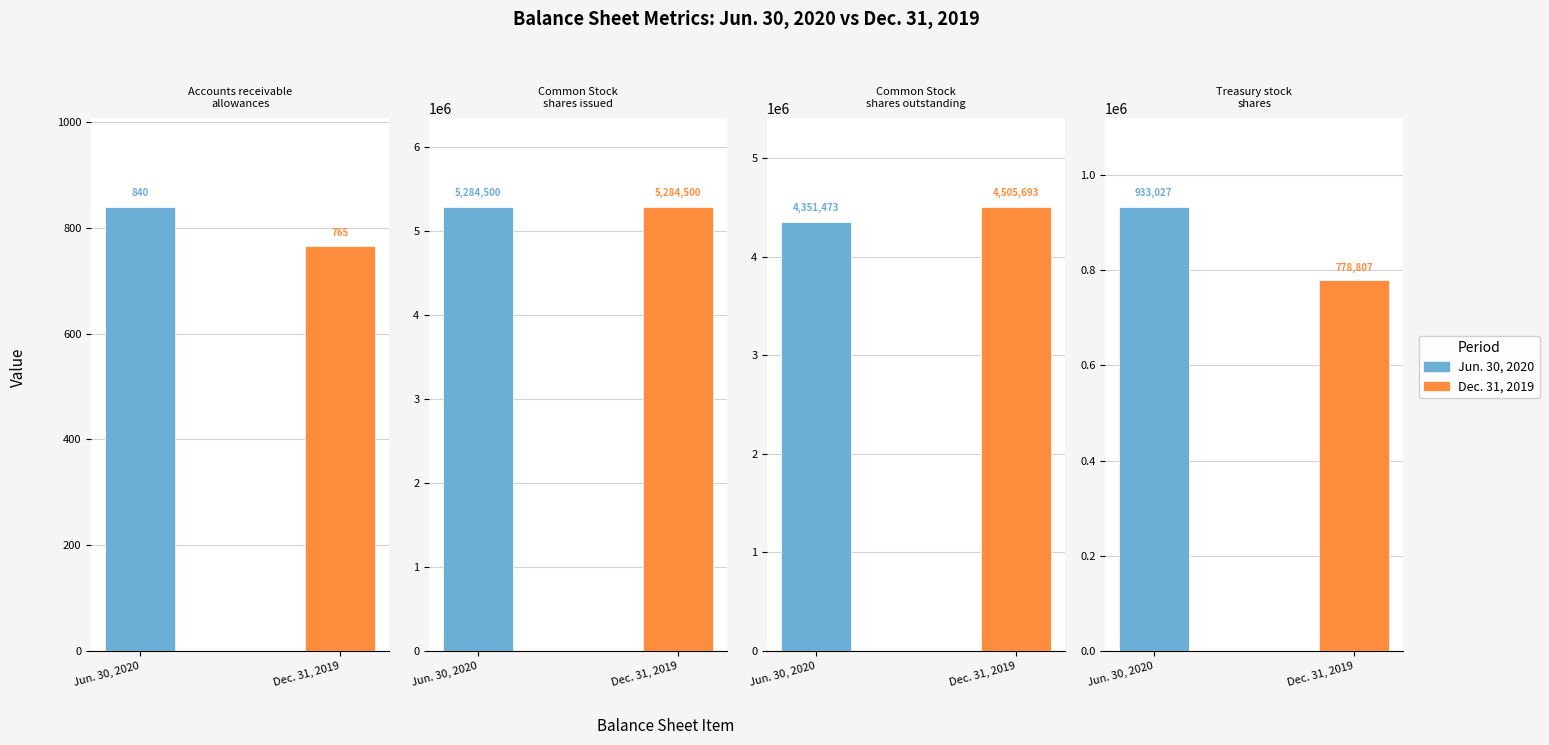

Rank the series by their average value, from lowest to highest.

Dec. 31, 2019, Jun. 30, 2020